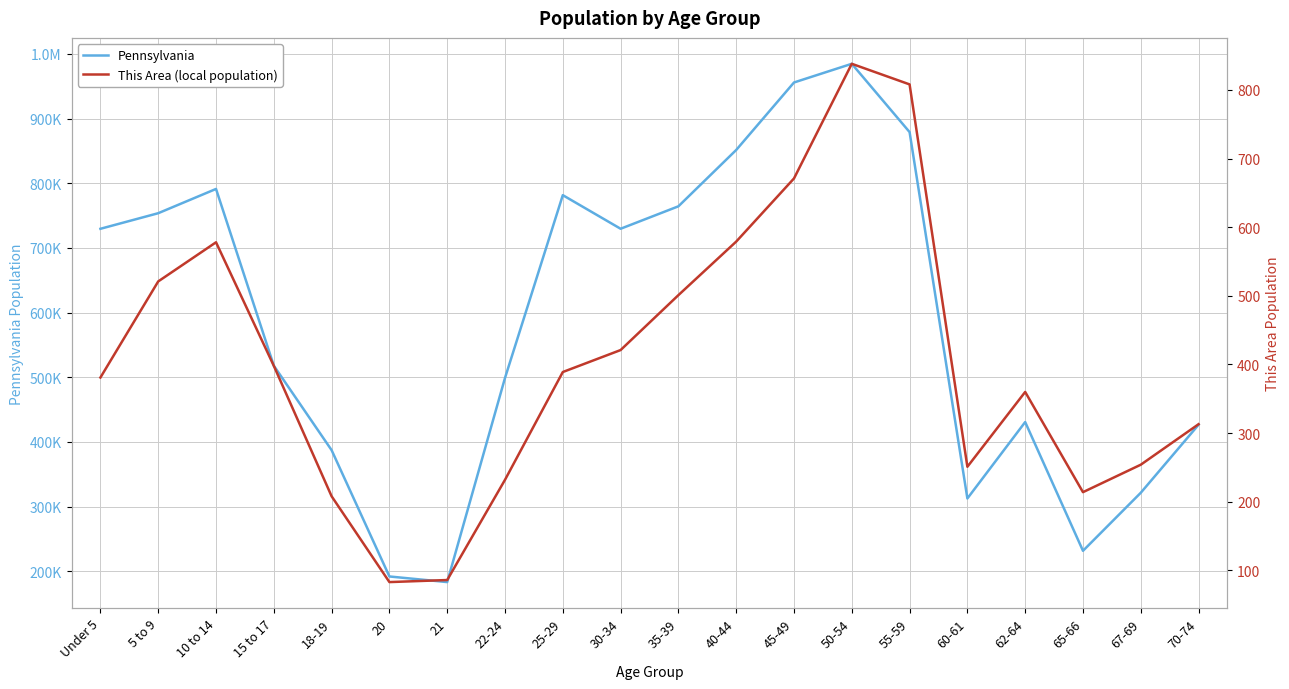

What is the label of the 5th point from the right?

60-61